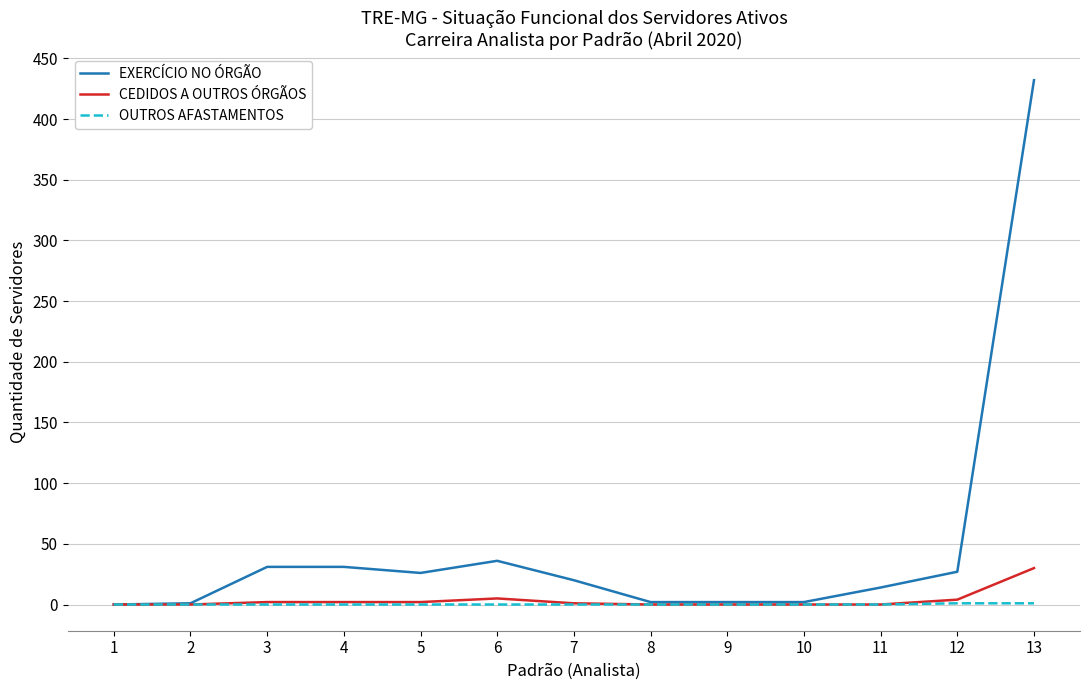

At which category is the sum across all series the highest?

13